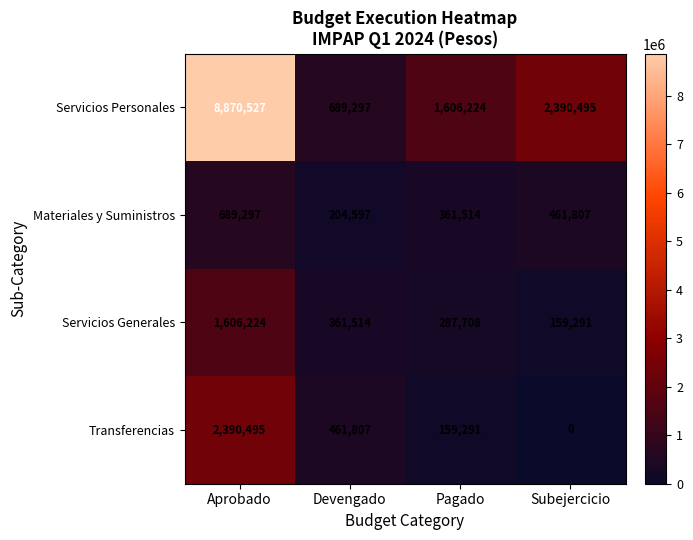

What is the approximate value of Transferencias at Pagado, to the nearest 50?

159300